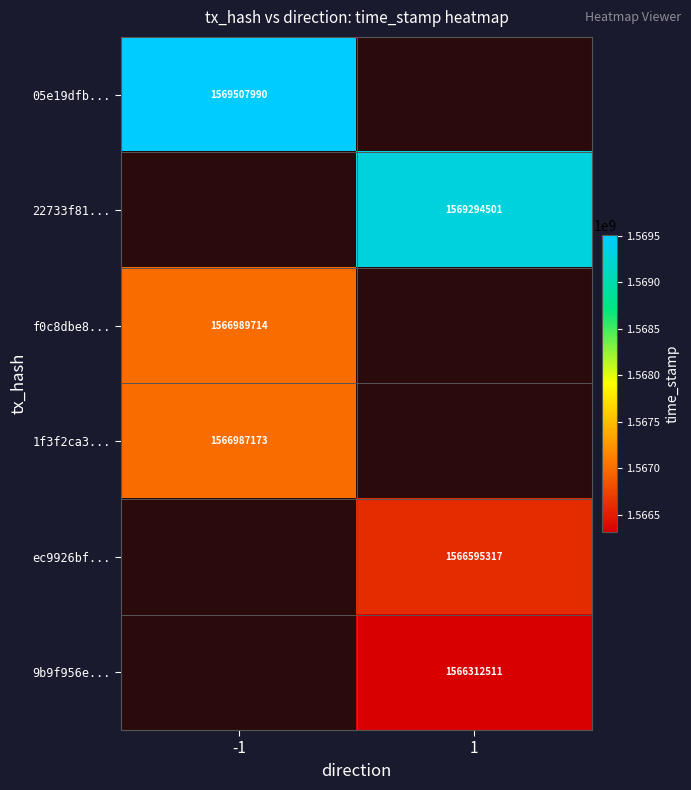

How many distinct data groups are displayed?

6